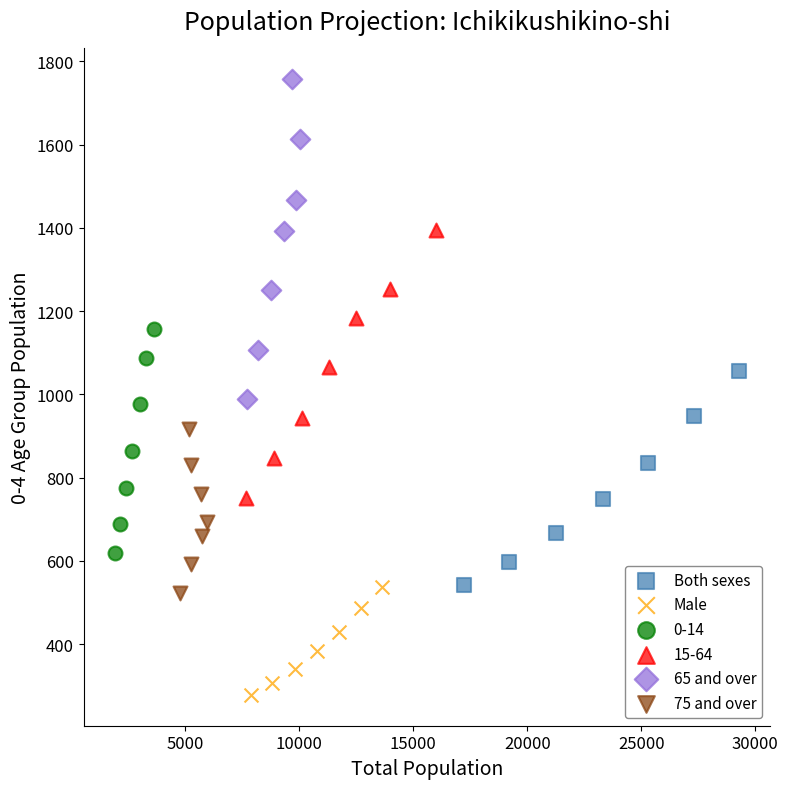

Which series has the widest spread of Y values?

65 and over